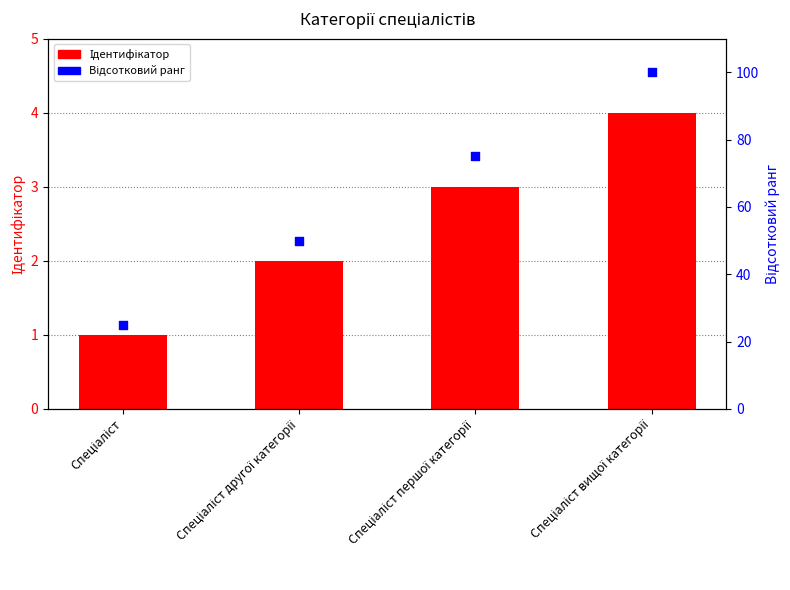

At how many categories does at least one series exceed 16?

4